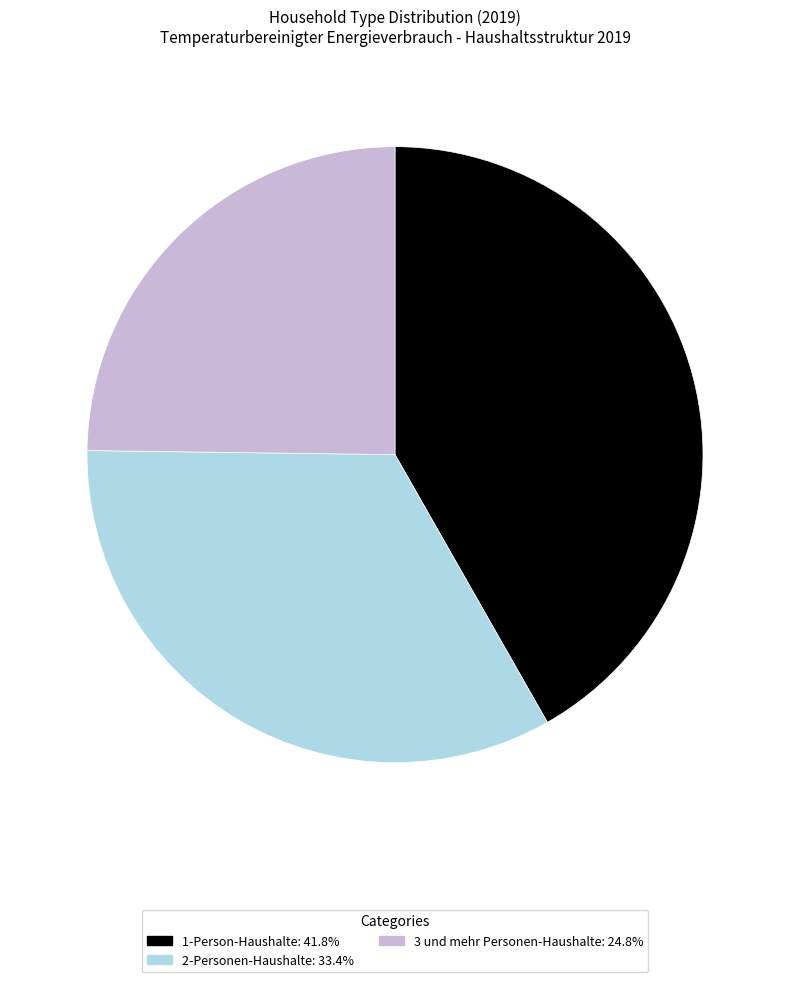

Is there a majority slice in this chart?

No